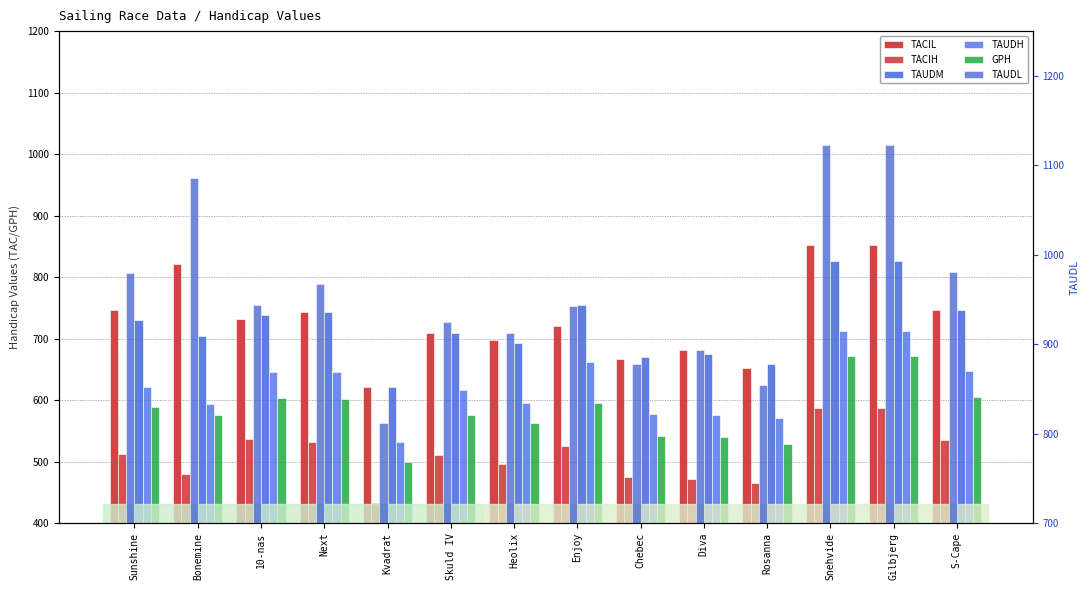

What is the greatest value displayed?

1122.4